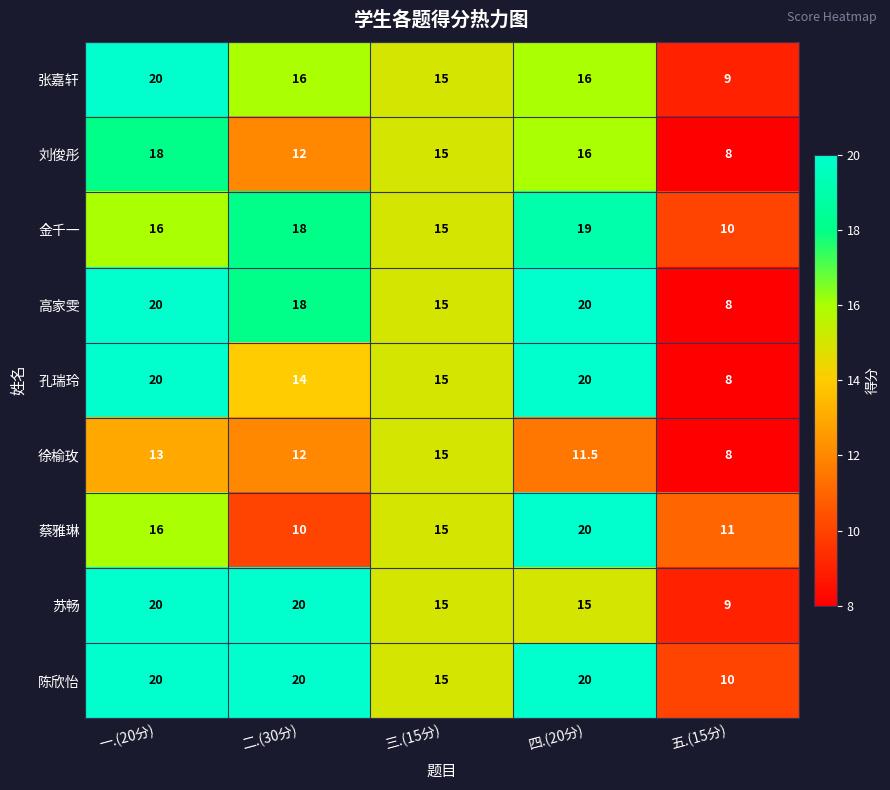

What is the minimum value shown in the chart?

8.0